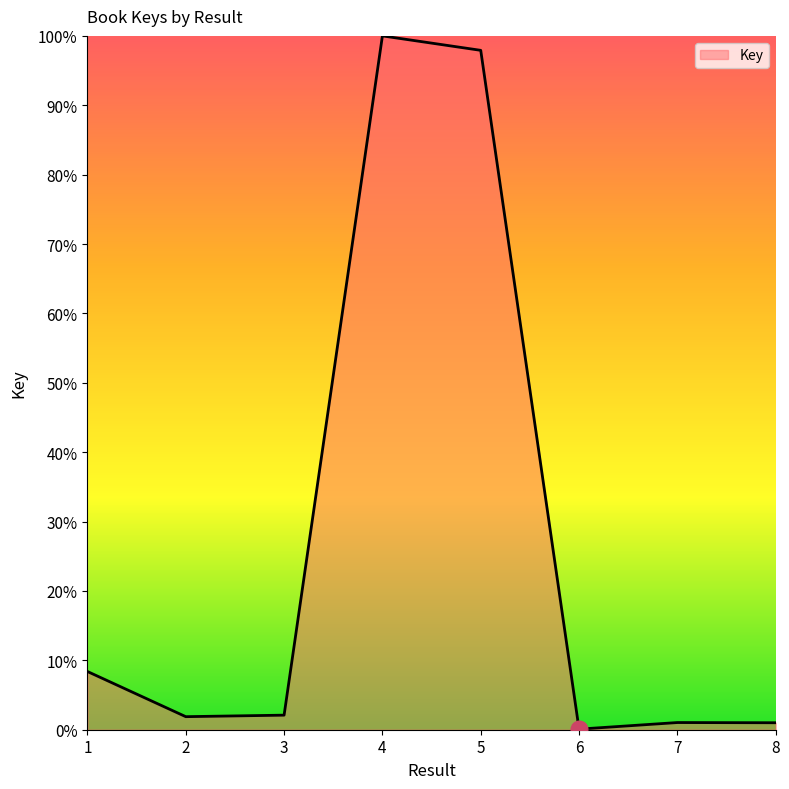

True or false: the data shows 1.0 at 8.

True